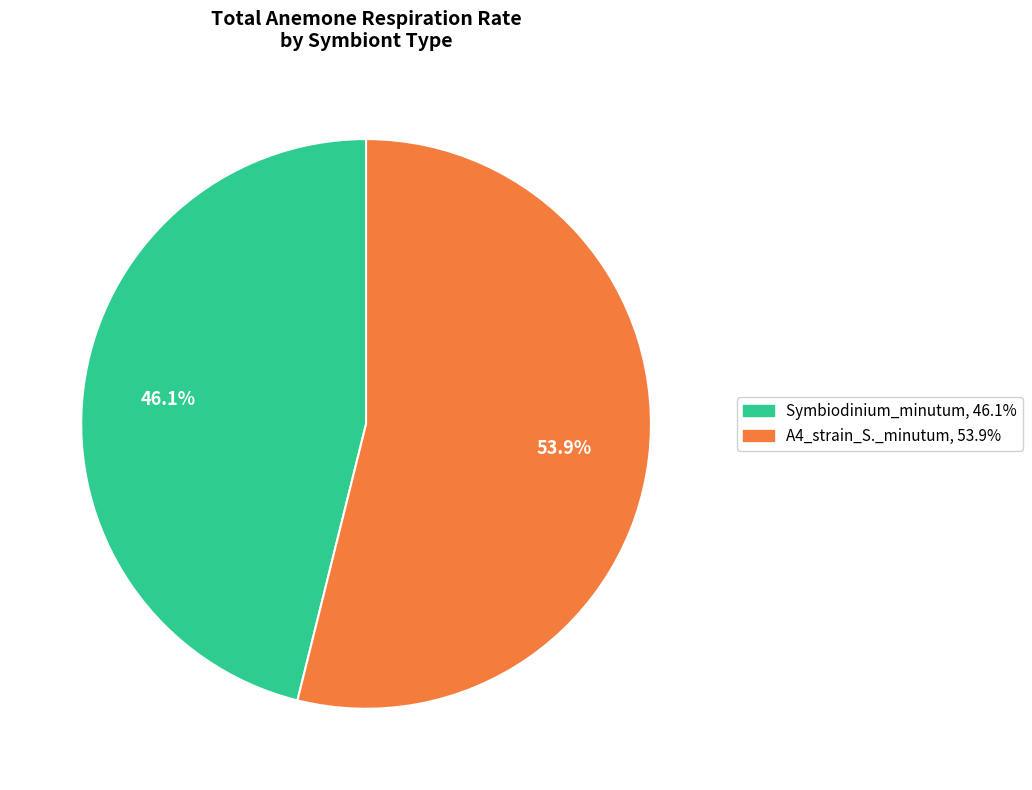

To the nearest percent, what is the average slice percentage?

50%